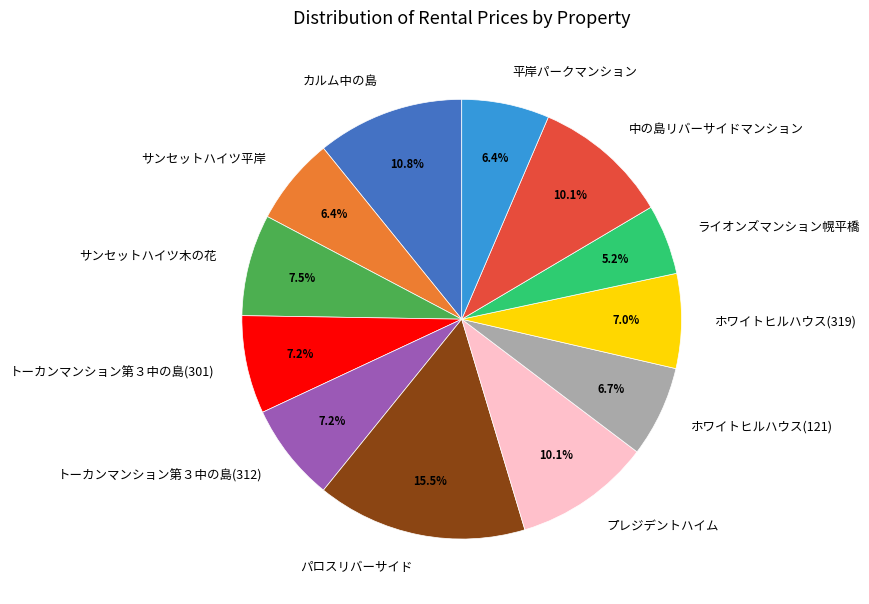

The サンセットハイツ木の花 slice represents 1% of the pie. True or false?

False